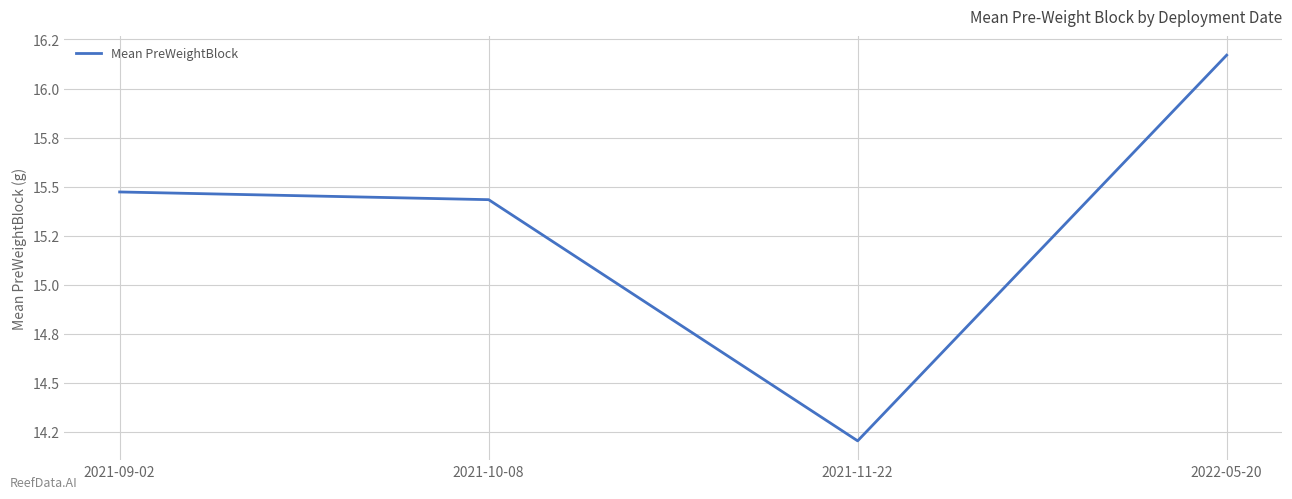

Does the chart have visible grid lines?

Yes